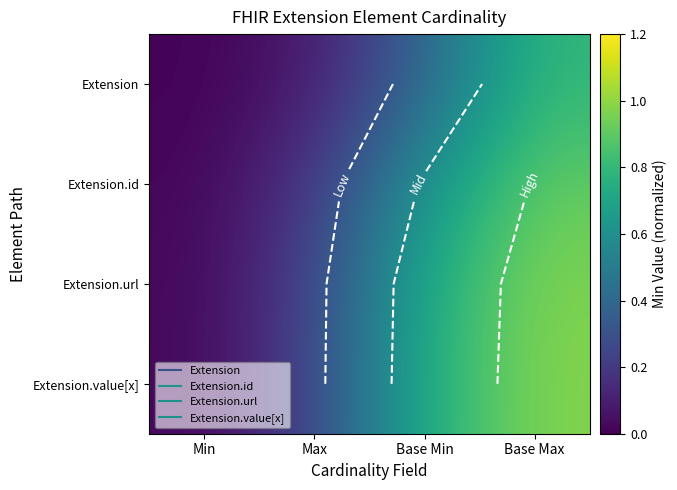

The Extension series shows 0.4 at Base Min. True or false?

True